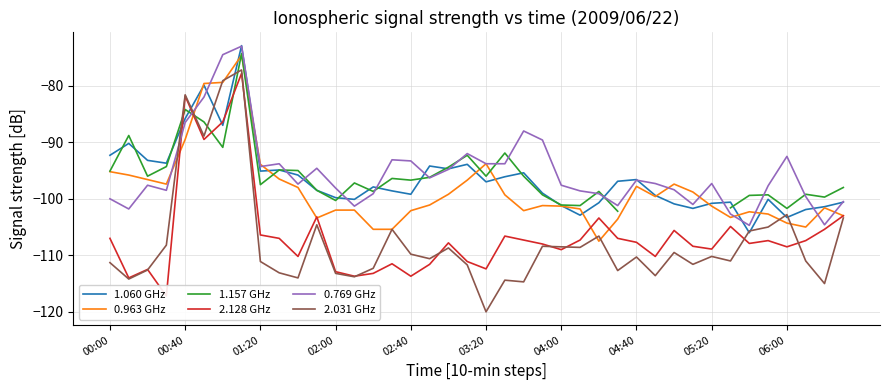

Where is the first local maximum for 2.031 GHz?

00:40